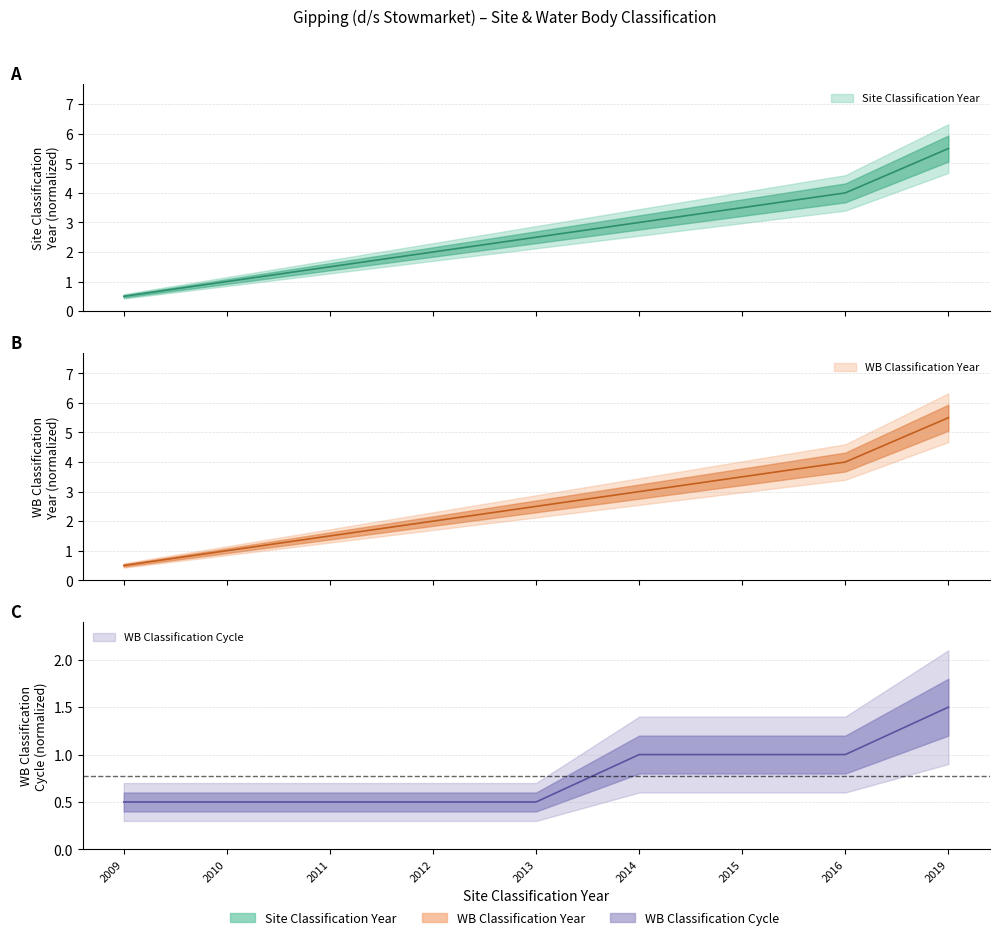

What is the average value of the Water Body Classification Cycle series?

0.8